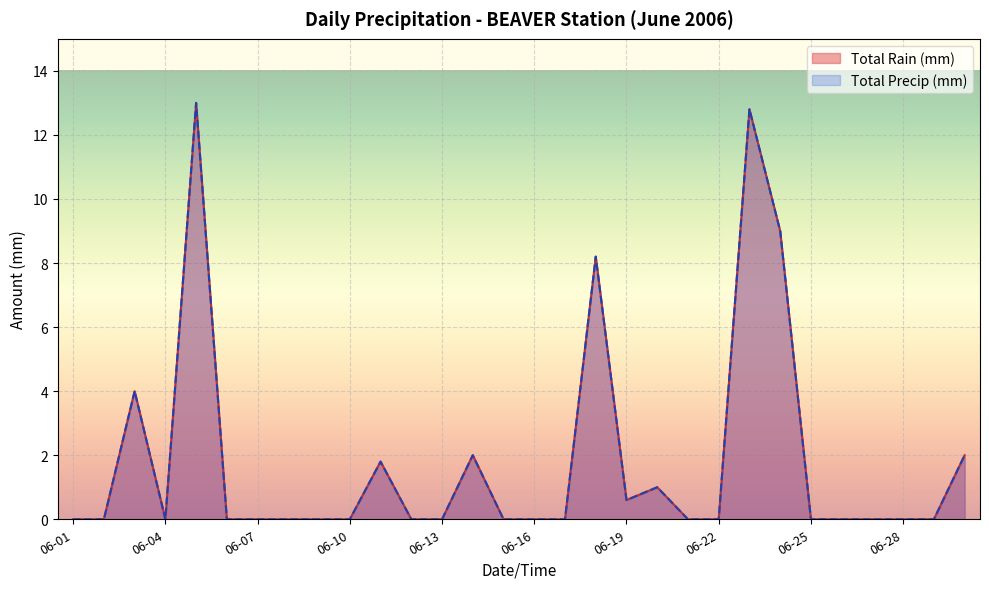

What is the sum of all Total Precip (mm) values?

54.4